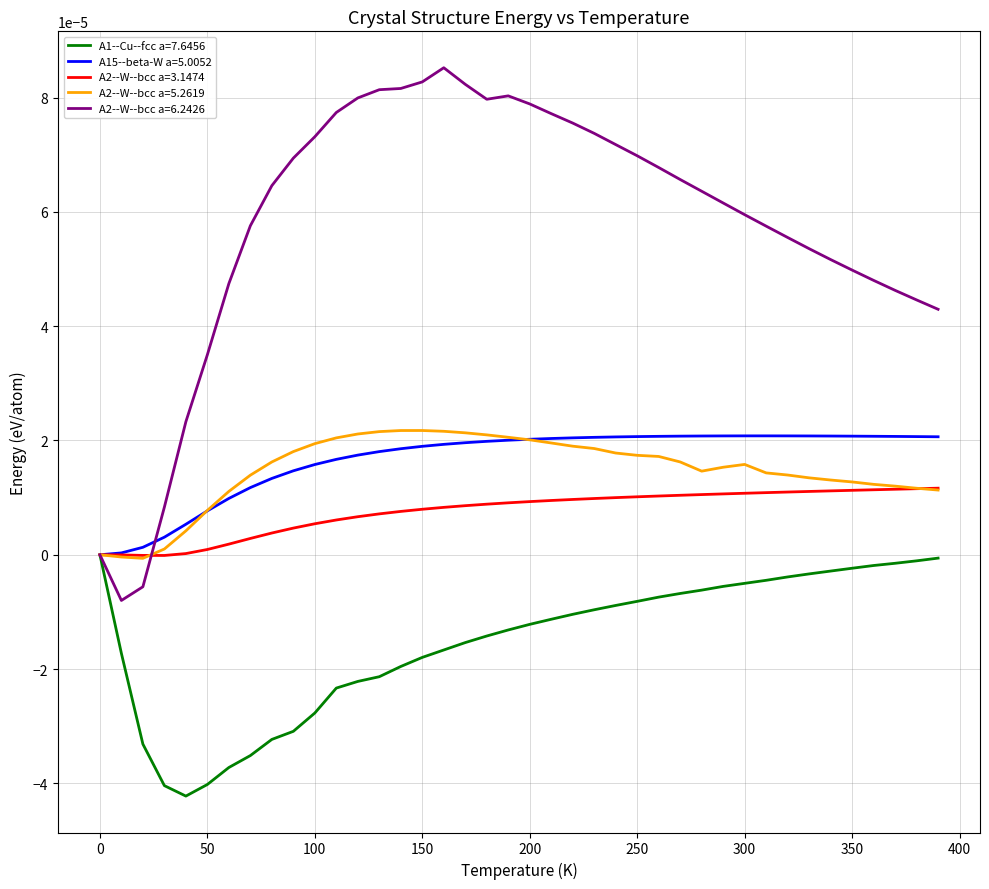

Which series has the largest range (max minus min)?

A2--W--bcc a=6.2426